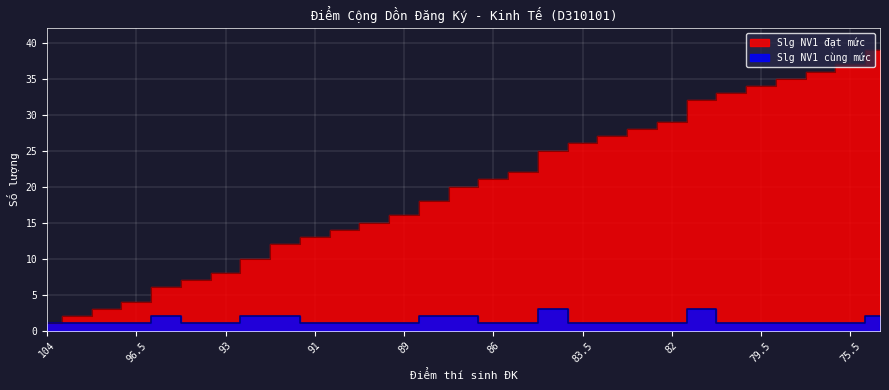

Which category has the highest value in the Slg NV1 đạt mức series?

75